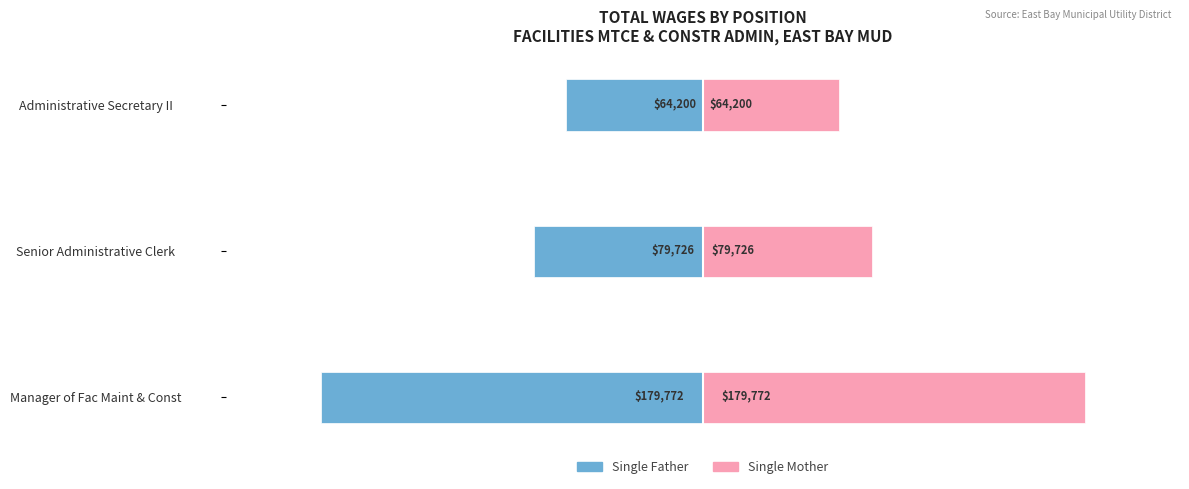

Is it true that Single Mother equals 313157 at Manager of Fac Maint & Const?

False